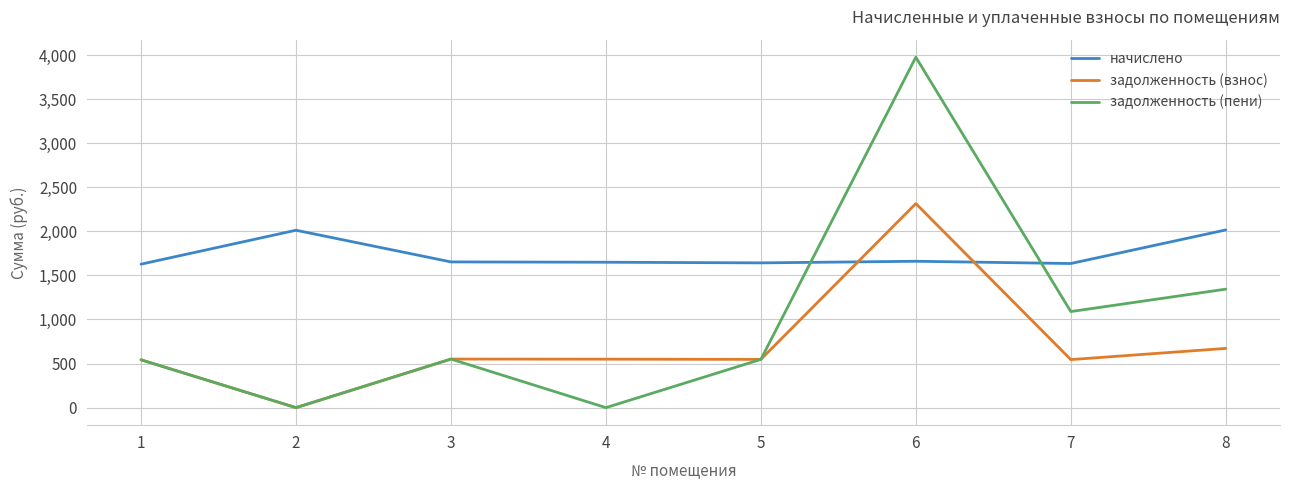

Does the chart have visible grid lines?

Yes